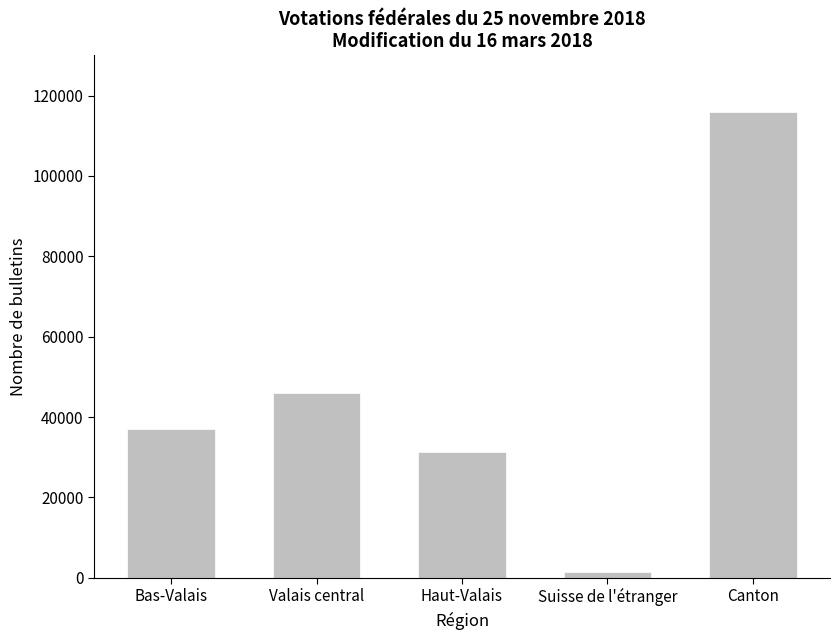

Which label corresponds to the largest value in the chart?

Canton